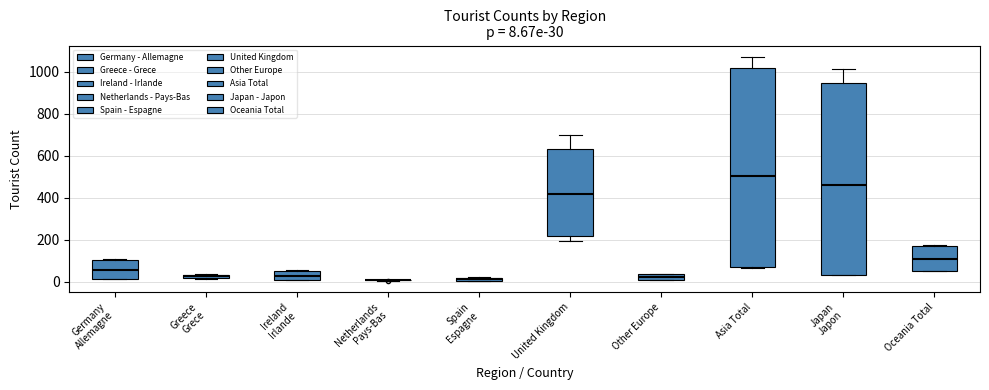

Which box is the tallest, from its lower edge to its upper edge?

Asia Total